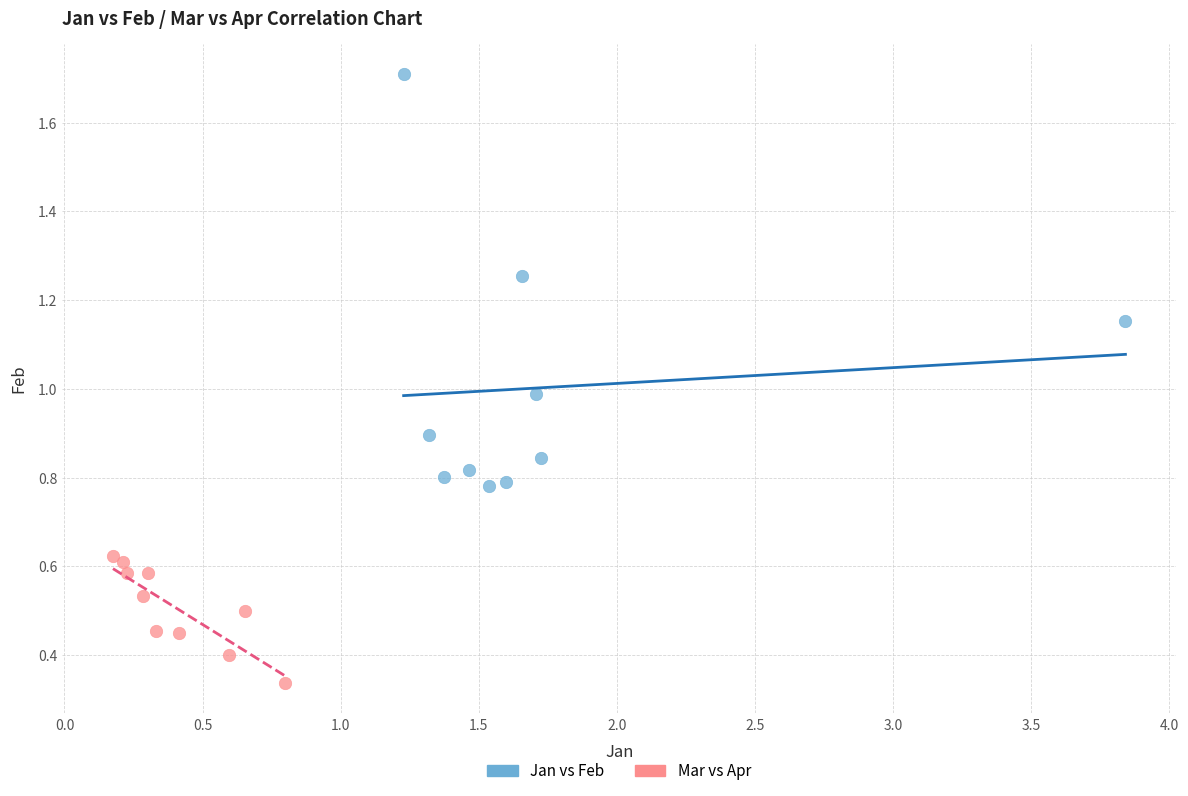

Which series has the widest spread of Y values?

Jan vs Feb